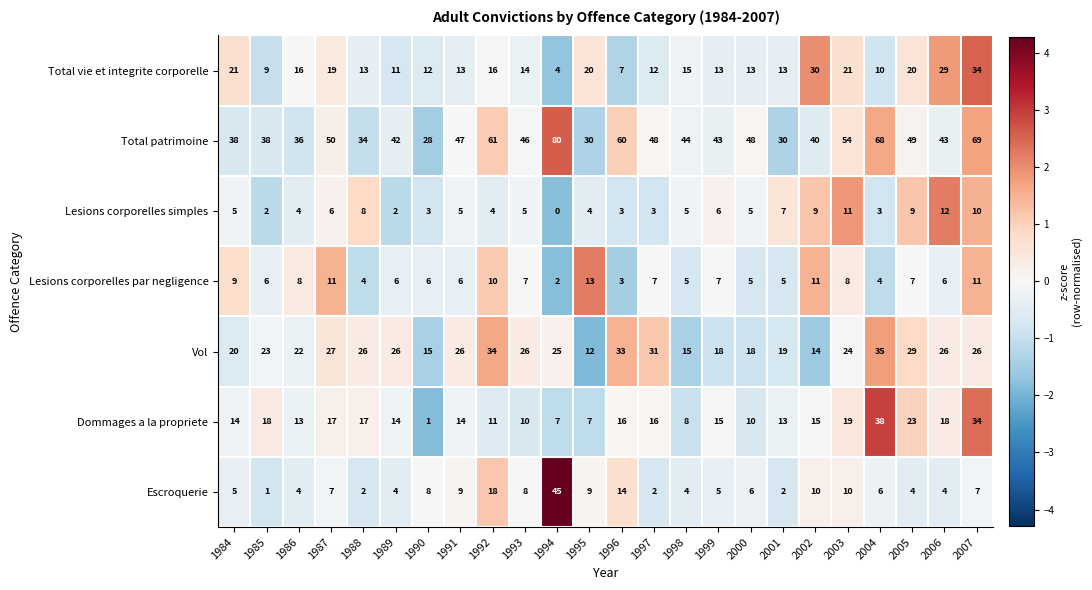

Count the number of categories in the chart.

24